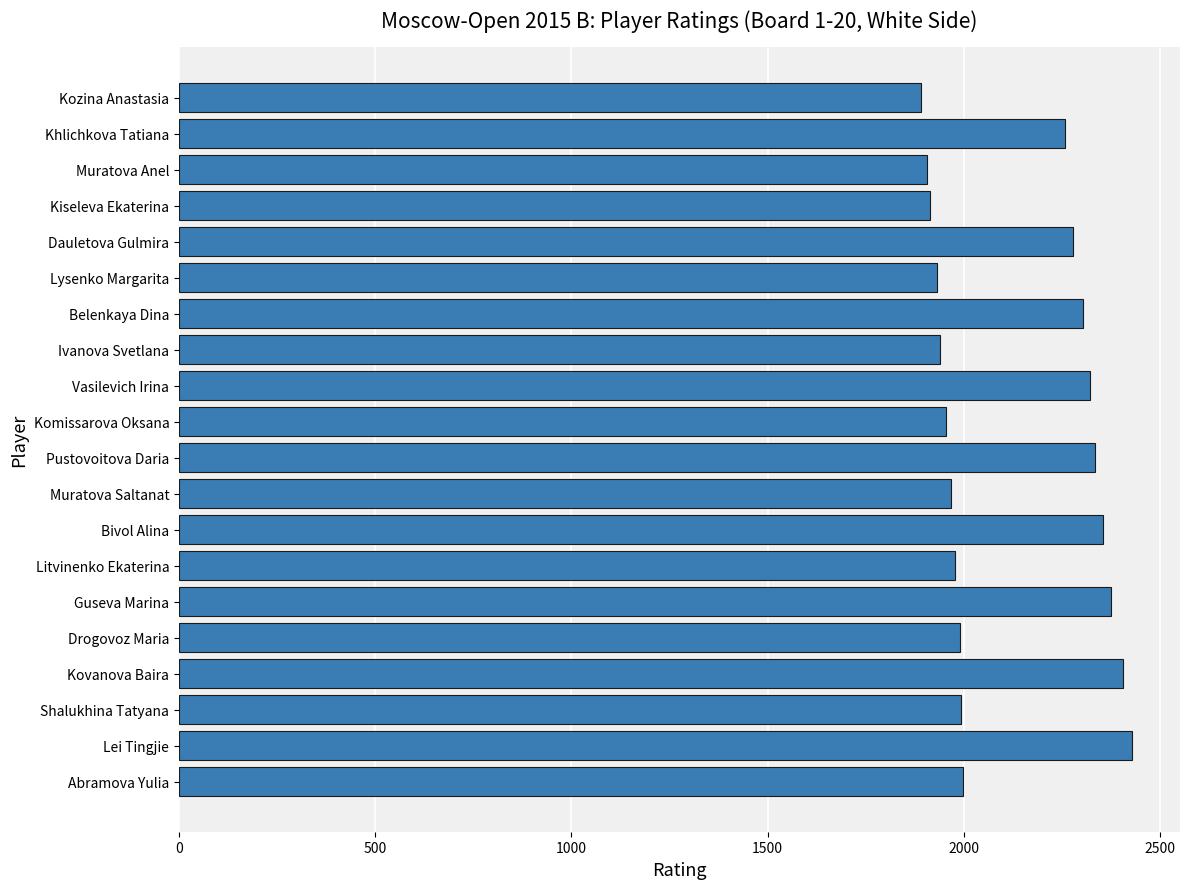

What is the change in value from Guseva Marina to Muratova Saltanat?

-409